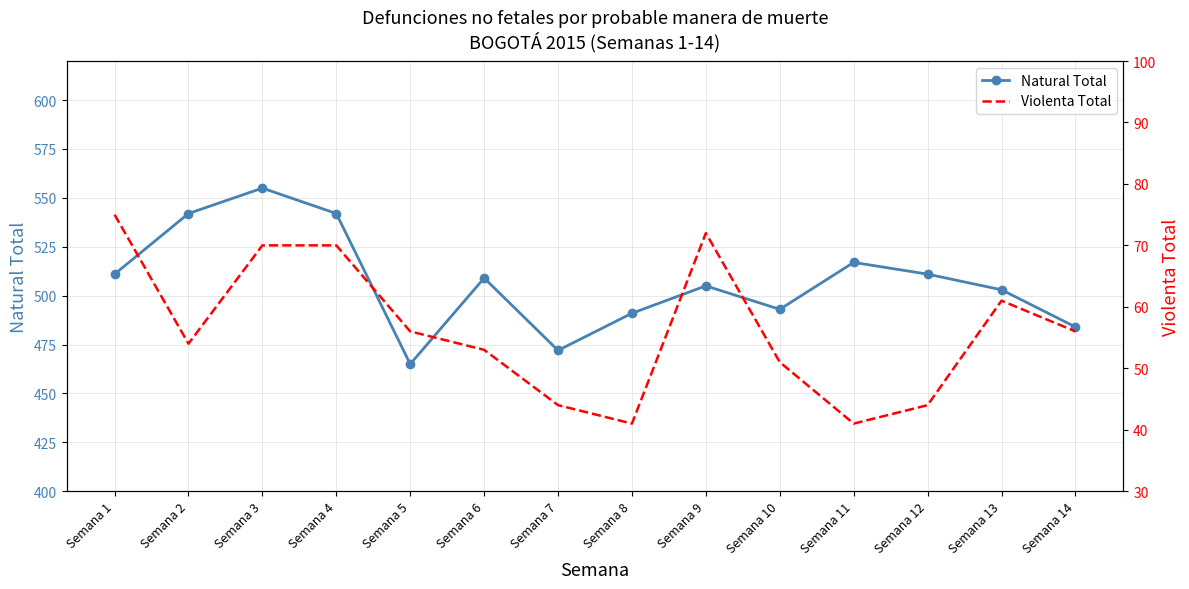

True or false: Violenta Total and Natural Total cross at least once.

False